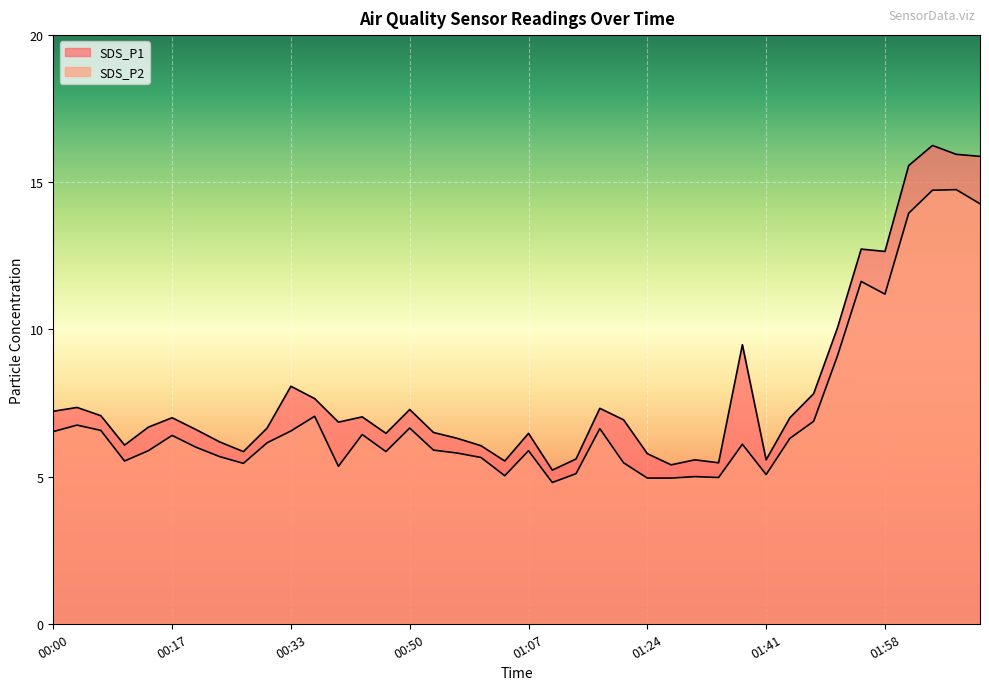

Which series changed the most between 00:37 and 01:10?

SDS_P1